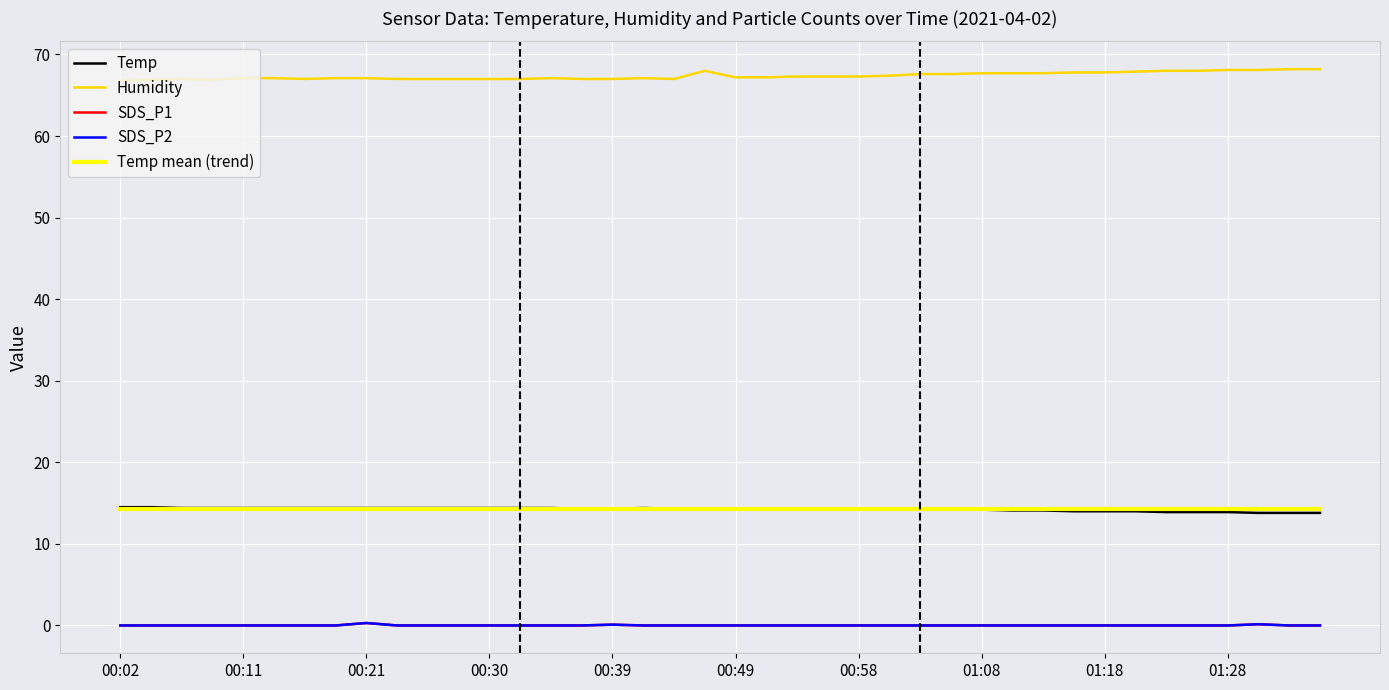

At which label does Humidity reach its minimum?

00:02